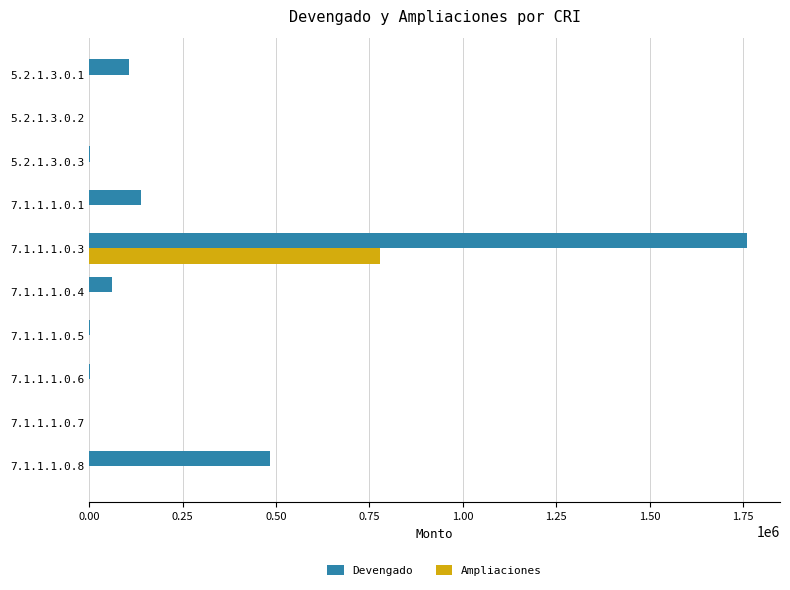

Which series has the largest total across all categories?

Devengado